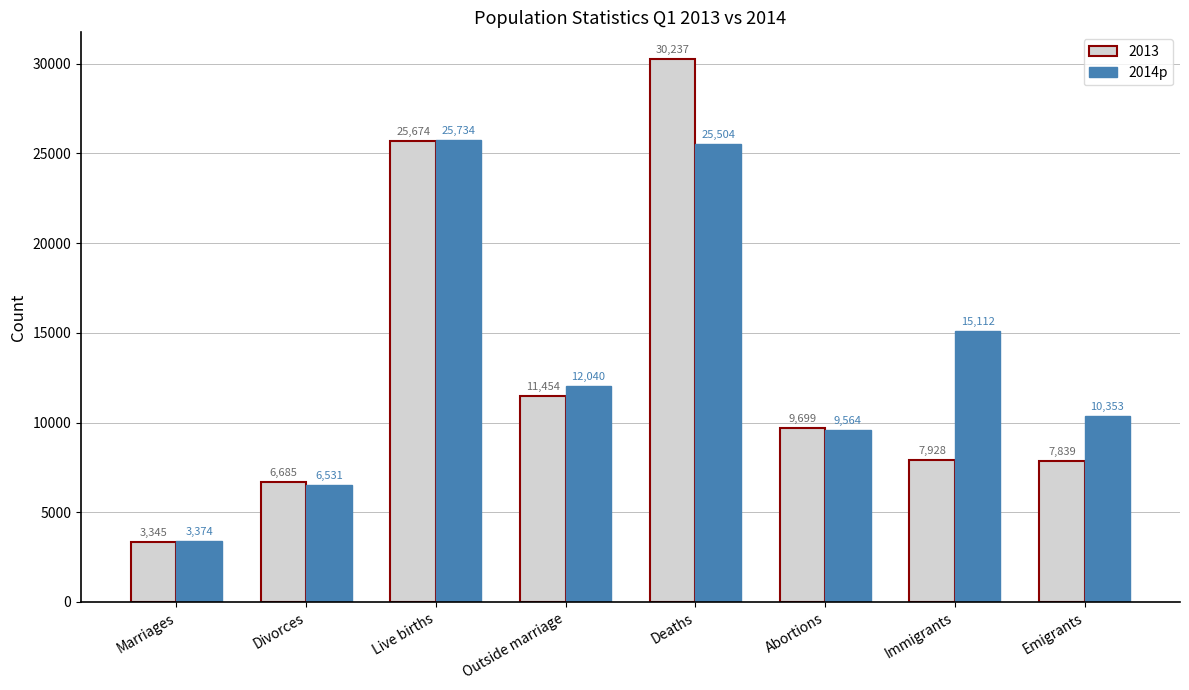

Count the number of categories in the chart.

8